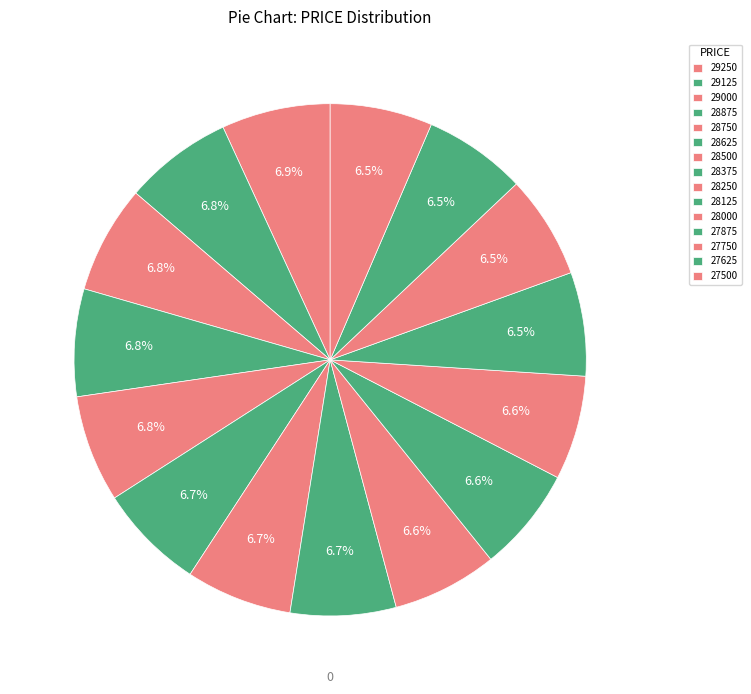

To the nearest percent, what percentage of the pie is 28625?

7%